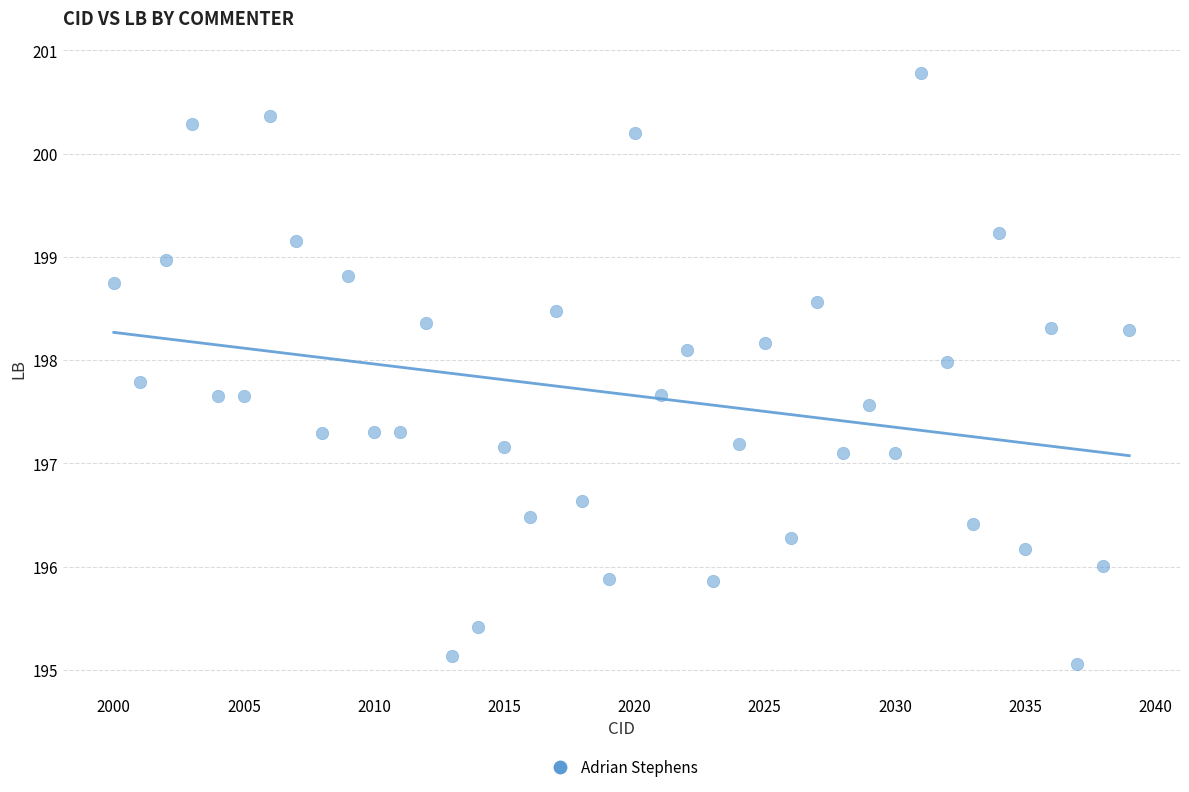

What is the range of X values (max minus min)?

39.0